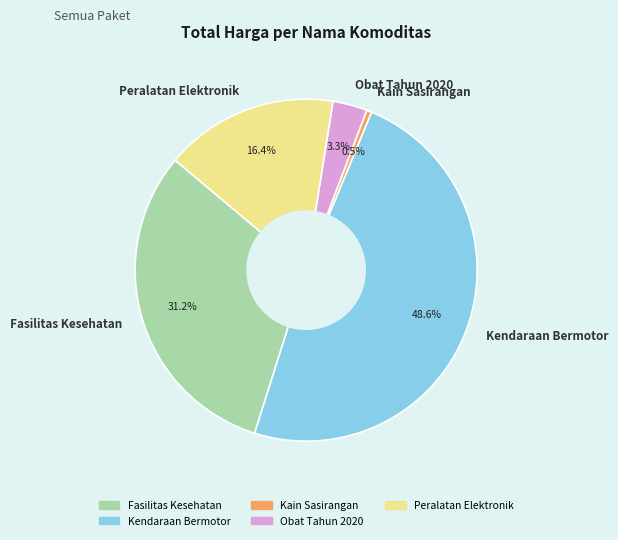

Combined, do Fasilitas Kesehatan and Obat Tahun 2020 account for over 50%?

No